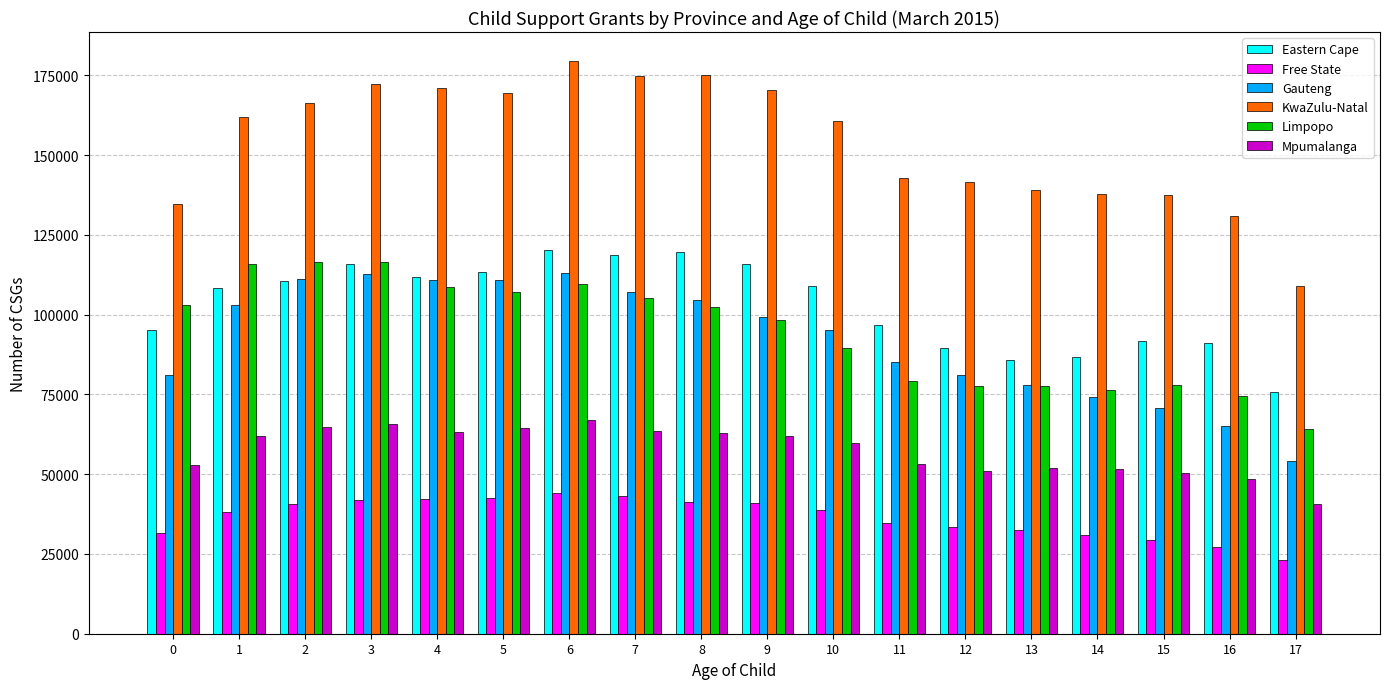

What is the average value of the Limpopo series?

94416